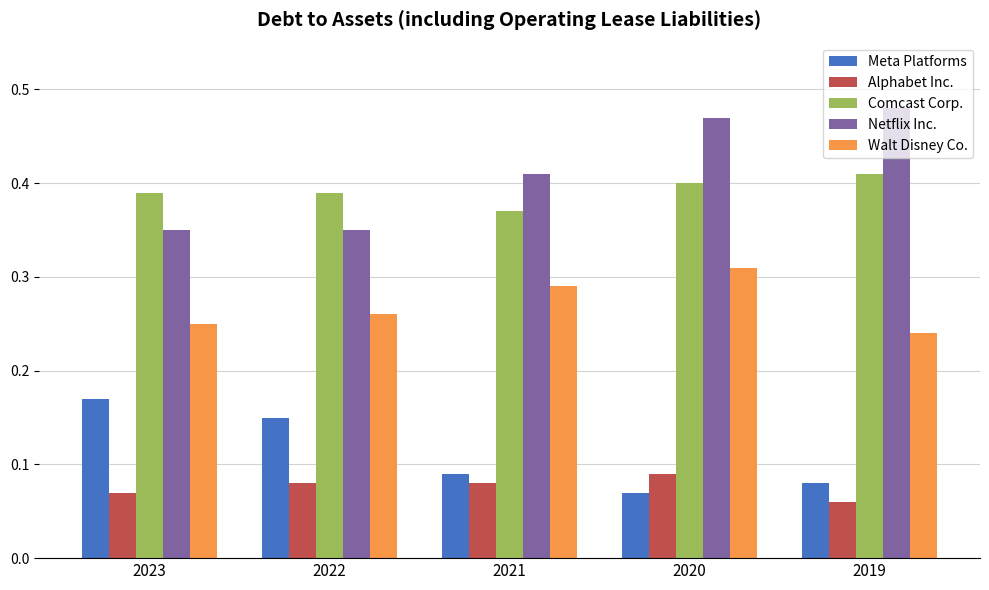

Is it true that Alphabet Inc. equals 0.0 at 2023?

False